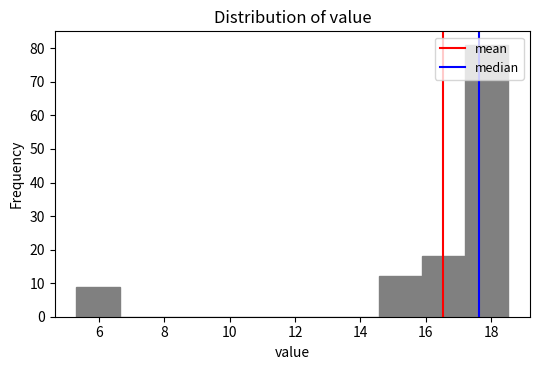

Reading left to right, list every bar in this chart as the range it spans on the x-axis followed by its height. Neither the bar edges nor the heights are printed on the chart, so give them approximately, as read against the axes.

5.32 to 6.64: 9
6.64 to 7.96: 0
7.96 to 9.28: 0
9.28 to 10.60: 0
10.60 to 11.92: 0
11.92 to 13.24: 0
13.24 to 14.56: 0
14.56 to 15.88: 12
15.88 to 17.20: 18
17.20 to 18.52: 81